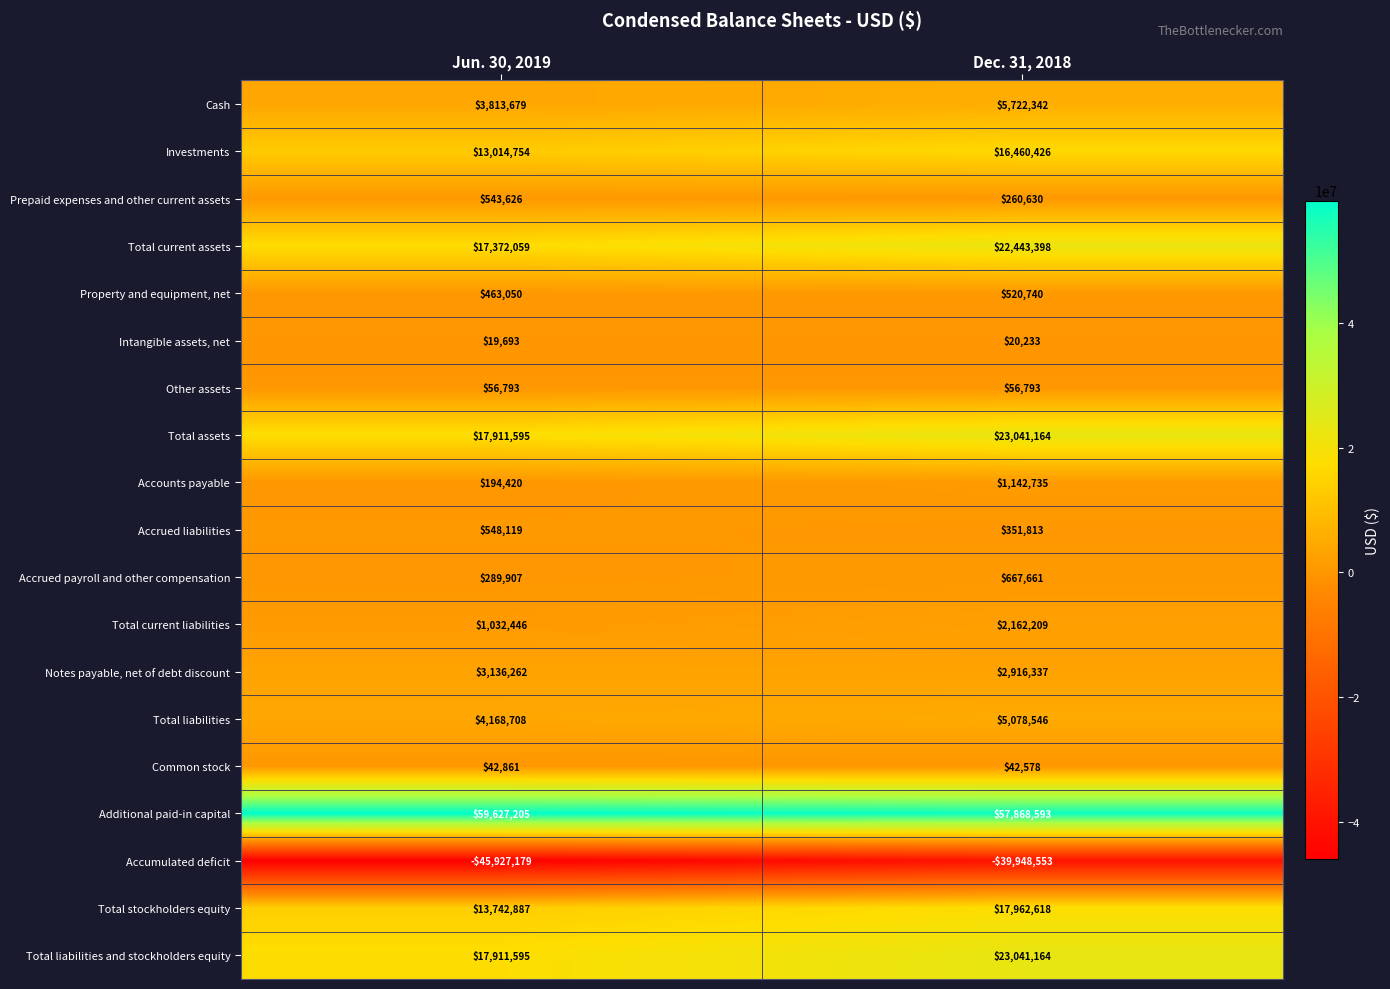

Count the number of categories in the chart.

2